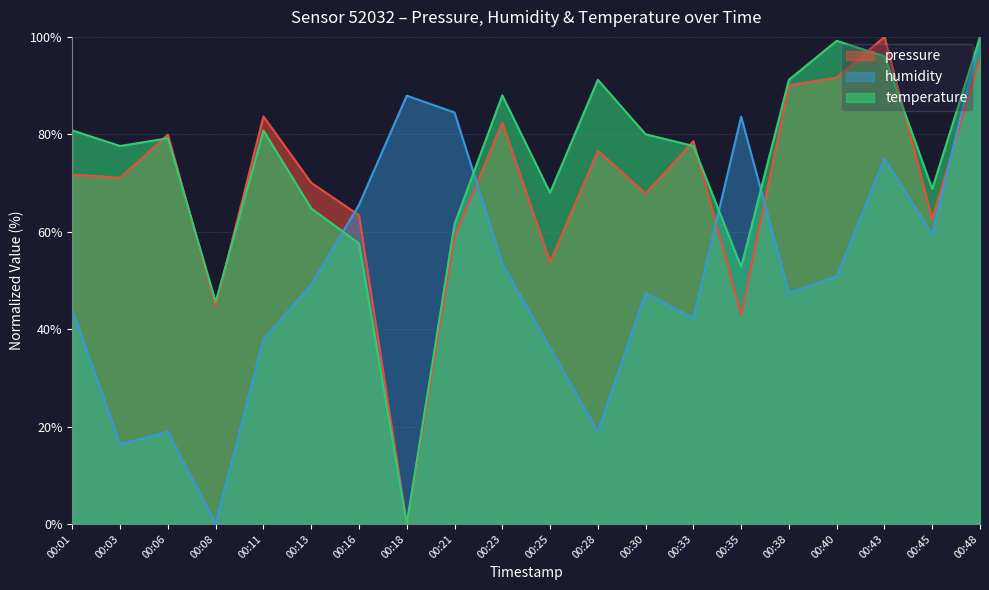

At which category is the sum across all series the highest?

00:48